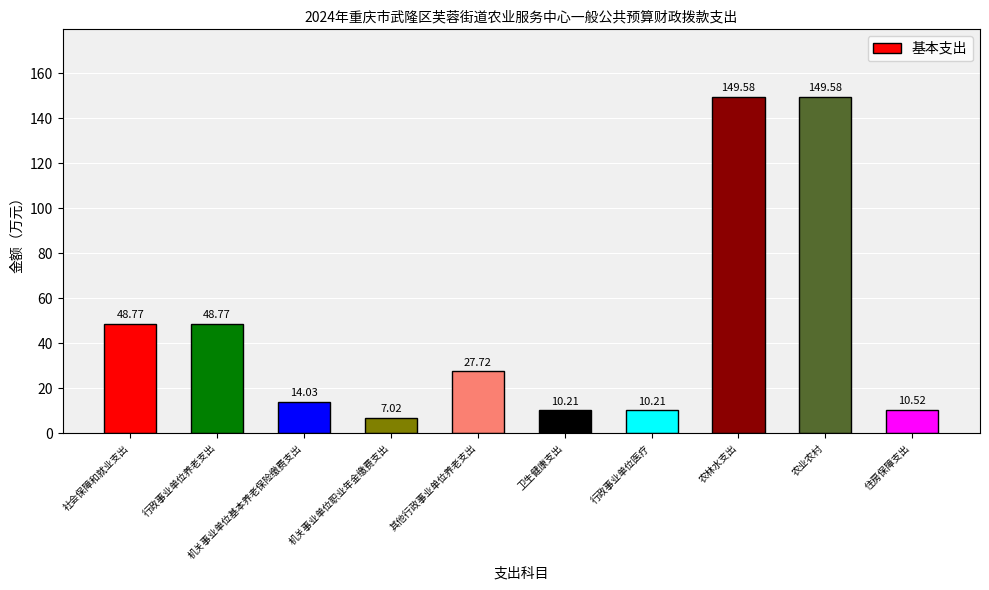

Reading right to left, what are all the values shown in this chart?

10.5	149.6	149.6	10.2	10.2	27.7	7.0	14.0	48.8	48.8